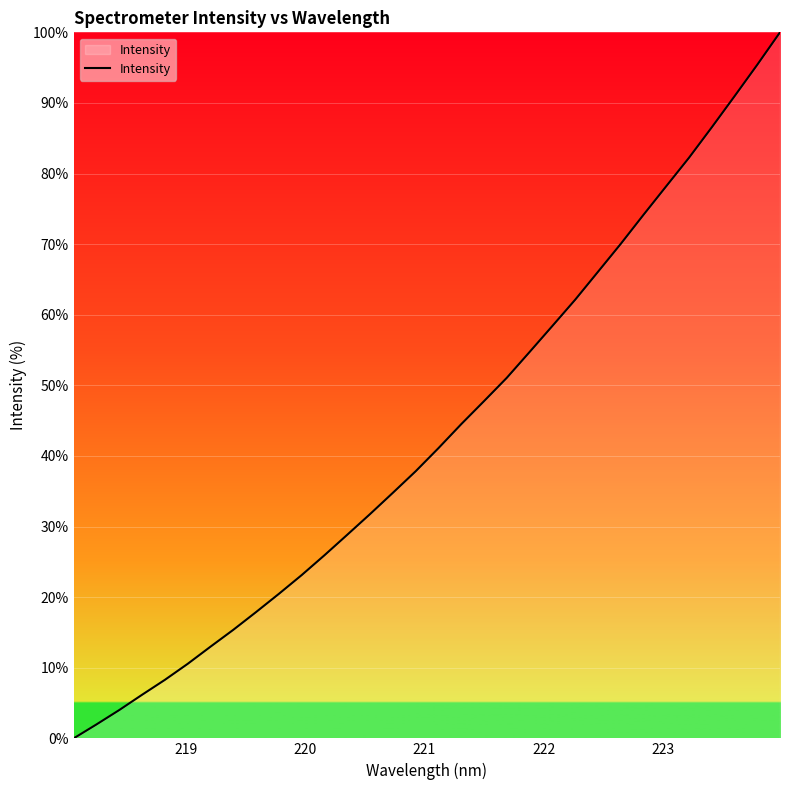

What is the maximum value shown in the chart?

100.0